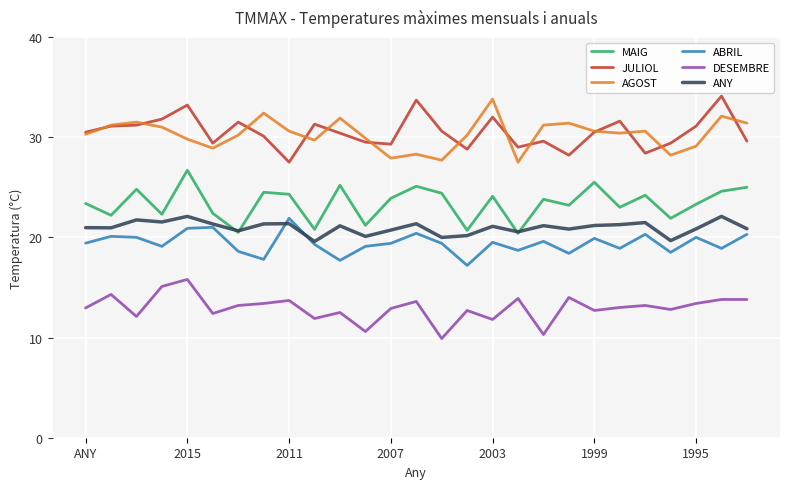

True or false: ABRIL and AGOST intersect in this chart.

False